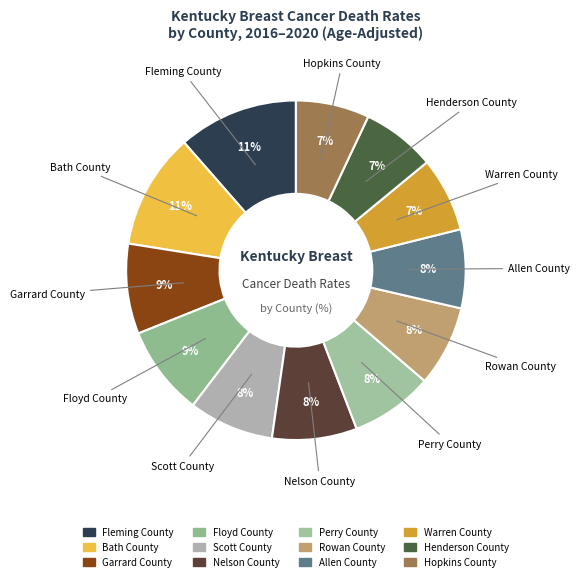

The Nelson County slice represents 18% of the pie. True or false?

False